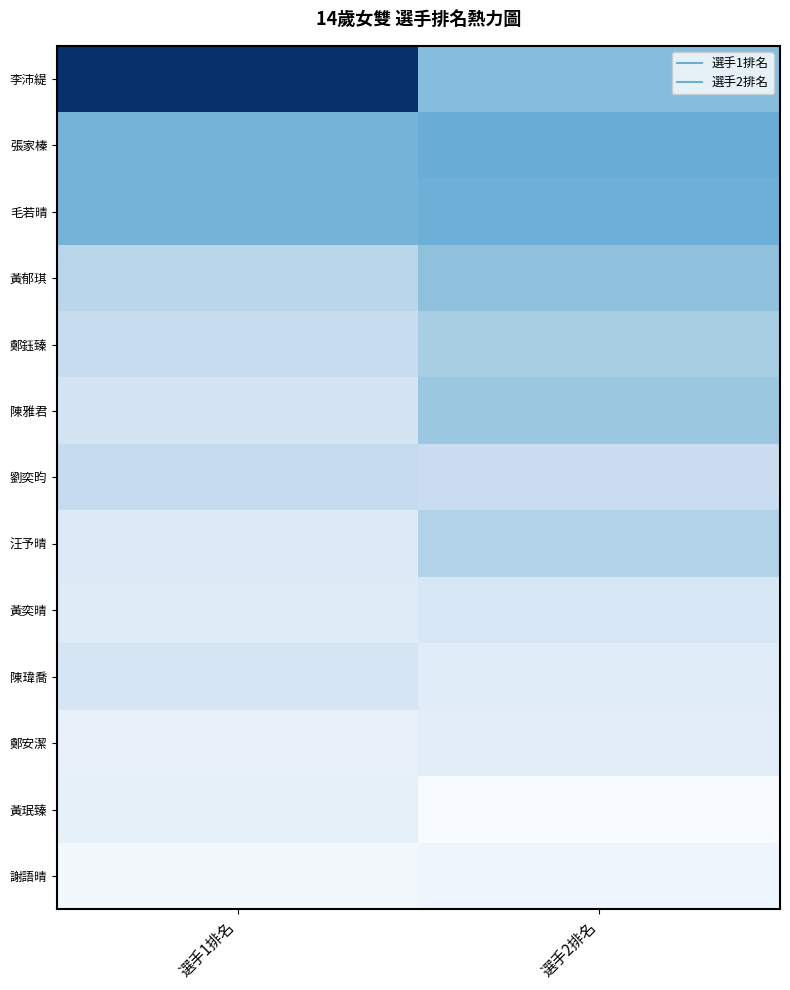

What is the total value across all series at 選手2排名?

380